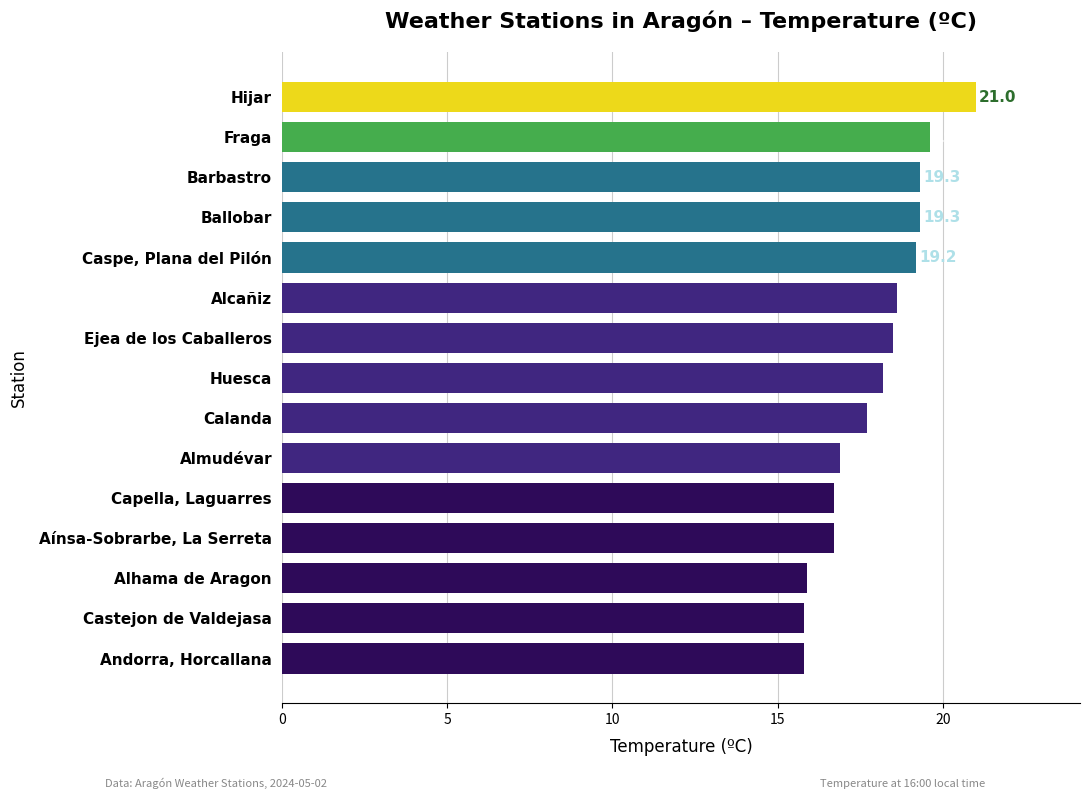

The chart shows a value of 18.6 at Alcañiz. True or false?

True